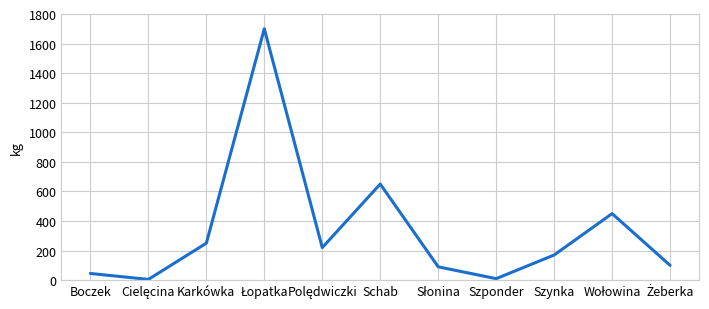

Where is the data nearest to the value 852?

Schab